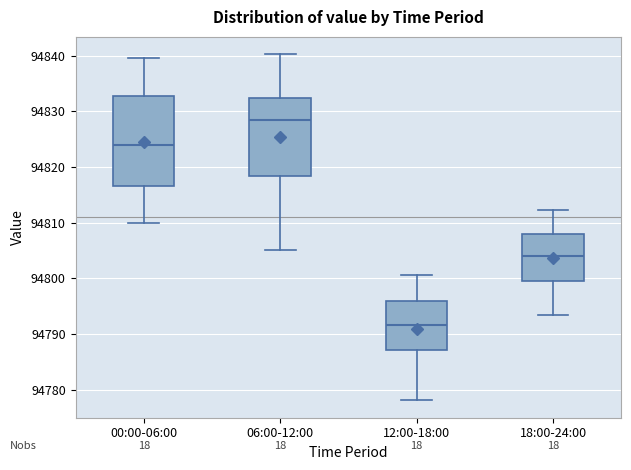

Reading left to right, read every box against the y-axis: the position of its median line, the range the box covers, and the ends of its whiskers. The values are not printed on the chart, so give them approximately, as read against the axis.

00:00-06:00: median 94824, box 94817 to 94833, whiskers 94810 to 94840
06:00-12:00: median 94828, box 94818 to 94832, whiskers 94805 to 94840
12:00-18:00: median 94792, box 94787 to 94796, whiskers 94778 to 94801
18:00-24:00: median 94804, box 94800 to 94808, whiskers 94793 to 94812